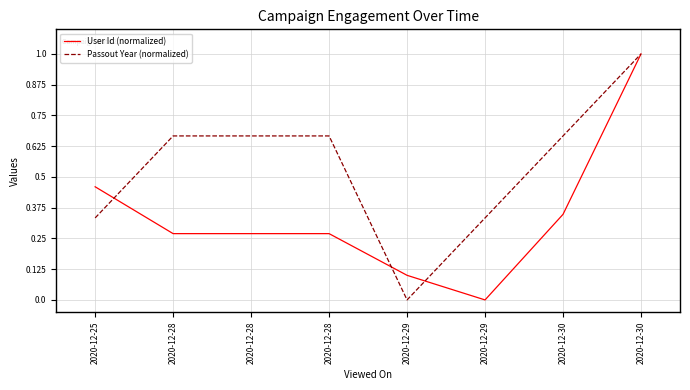

Rank the series at 2020-12-29 from highest to lowest value.

User Id (normalized), Passout Year (normalized)